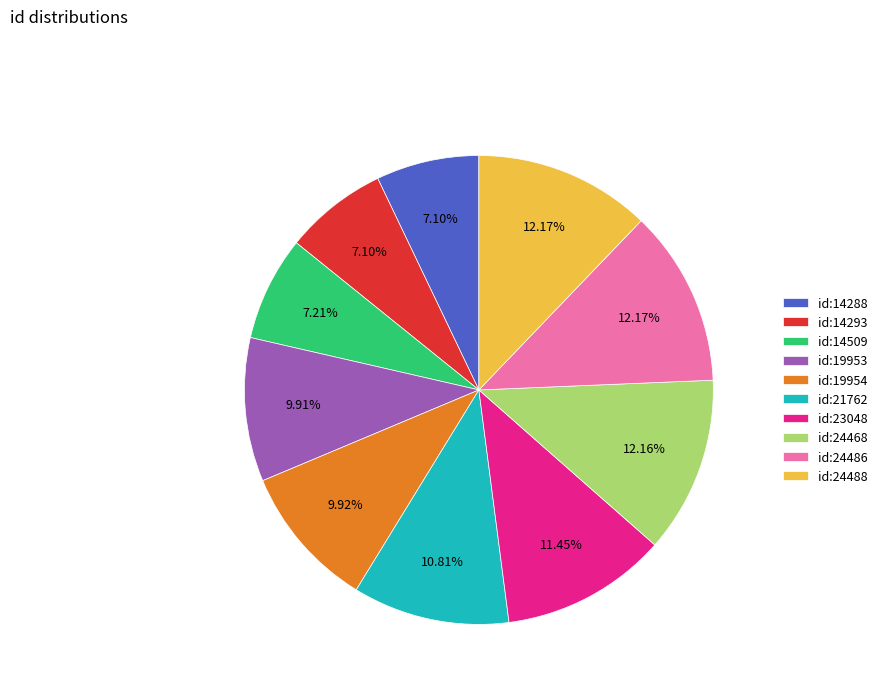

Is the sum of id:19953 and id:21762 greater than half?

No